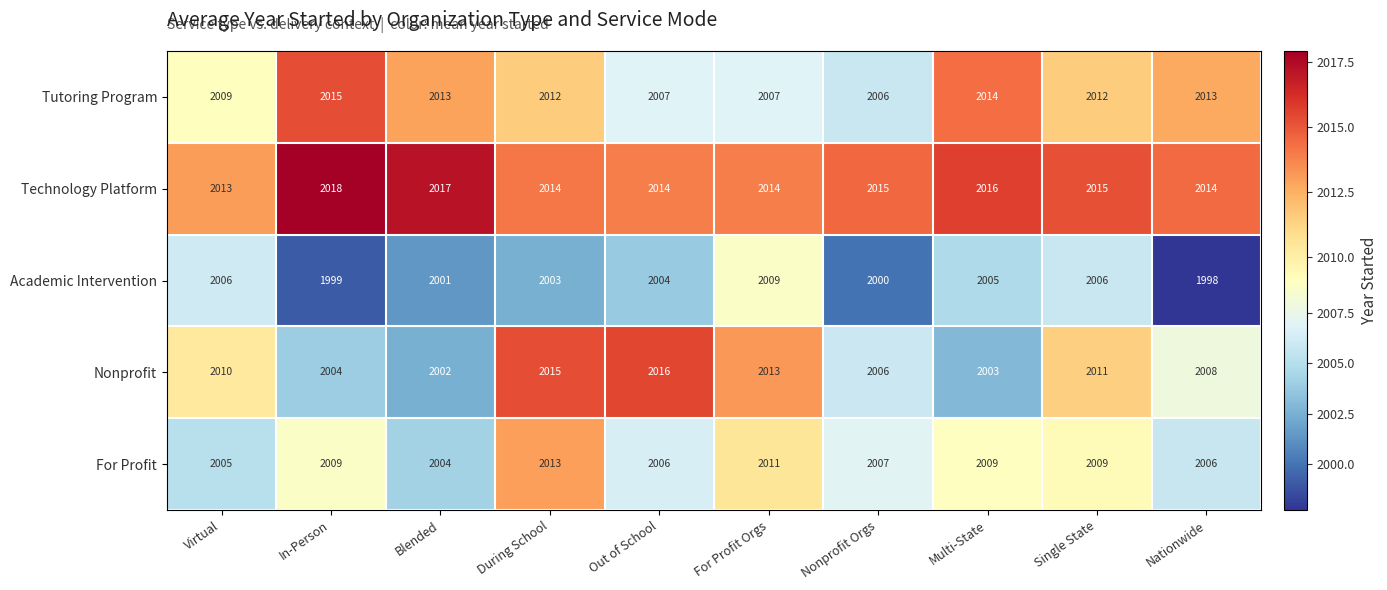

Is the value of Tutoring Program at In-Person greater than the value of Academic Intervention at Virtual?

Yes